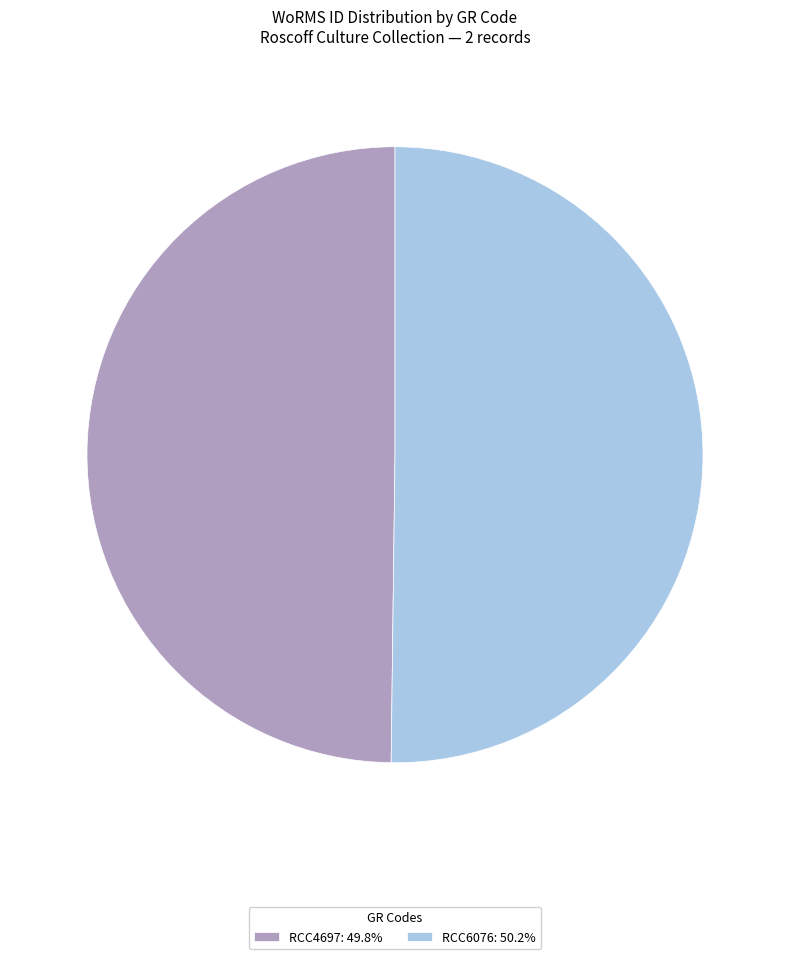

Combined, do RCC6076: 50.2% and RCC4697: 49.8% account for over 50%?

Yes